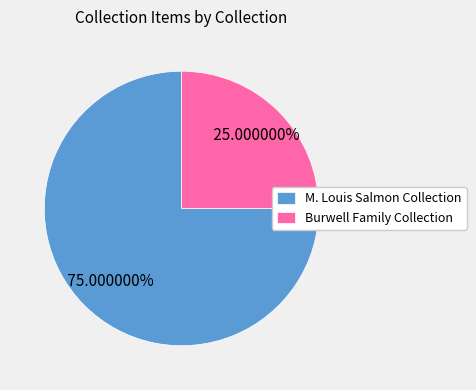

Which has a higher value, M. Louis Salmon Collection or Burwell Family Collection?

M. Louis Salmon Collection